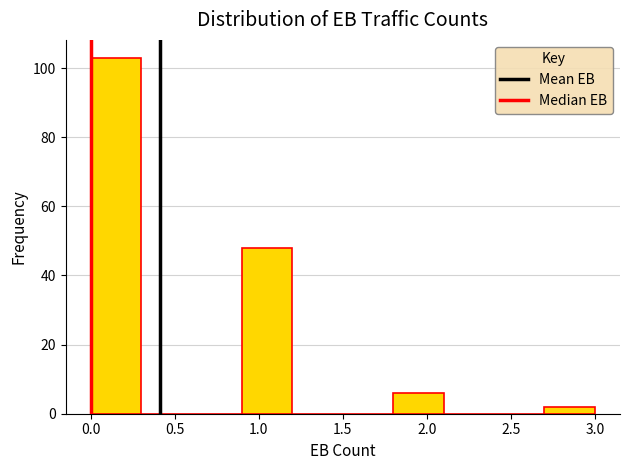

Over which range of the x-axis is the bar tallest?

0.0 to 0.3